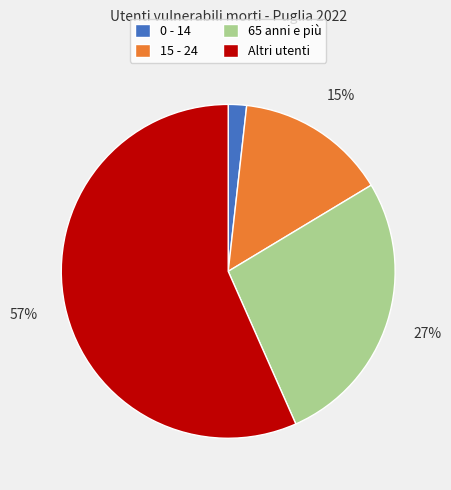

To the nearest percent, what portion does 65 anni e più represent?

27%